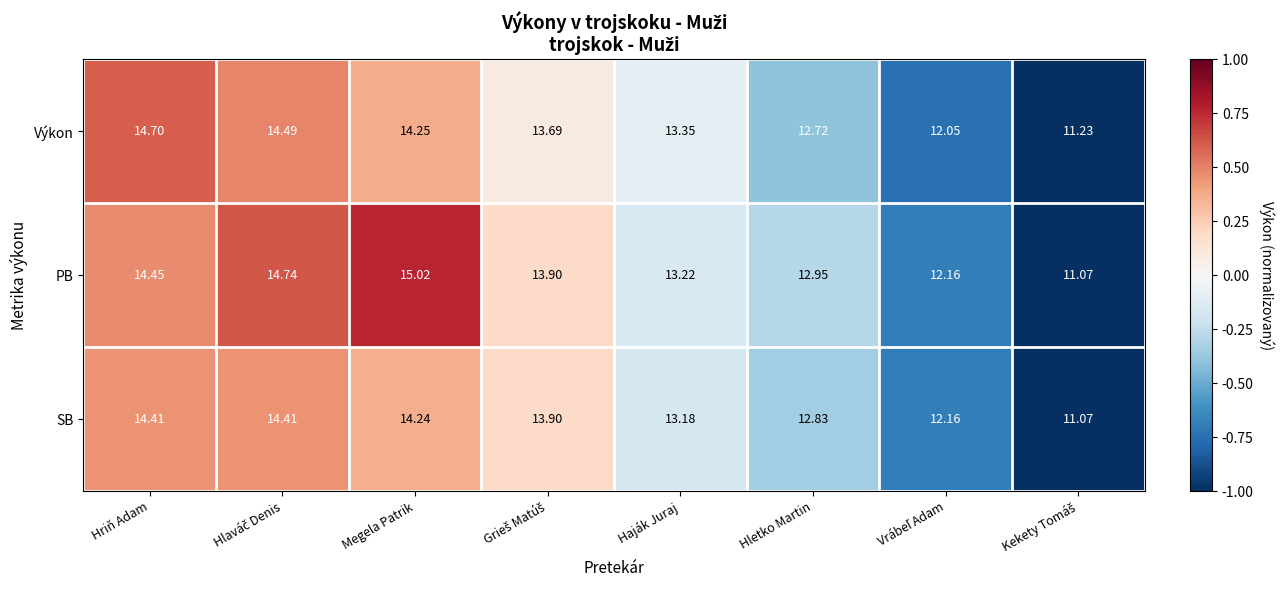

Which series has the largest range (max minus min)?

PB